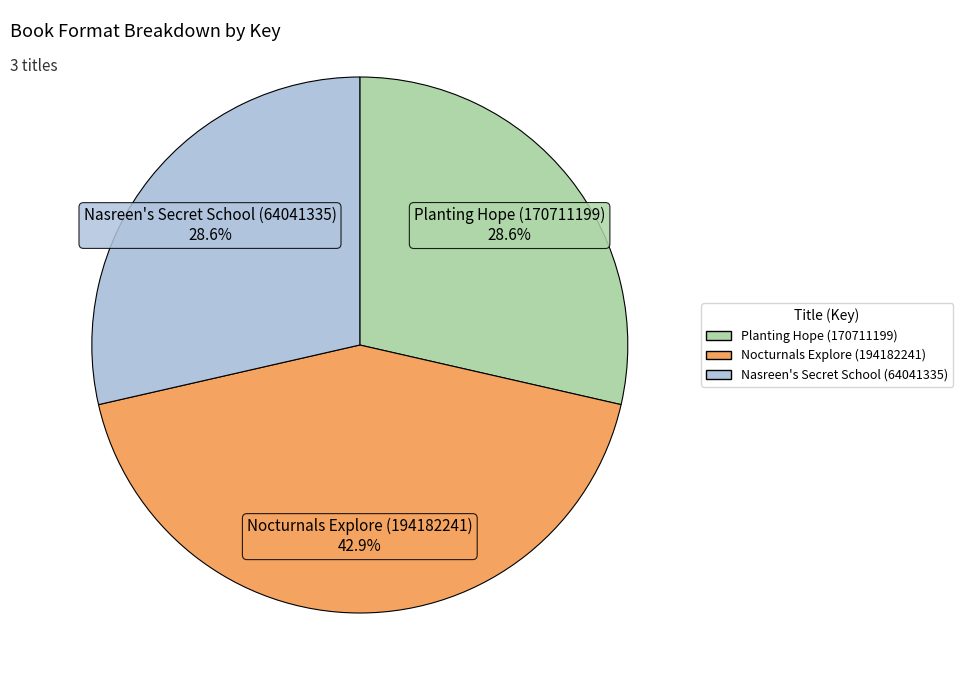

Which category has the biggest portion of the pie?

Nocturnals Explore (194182241)